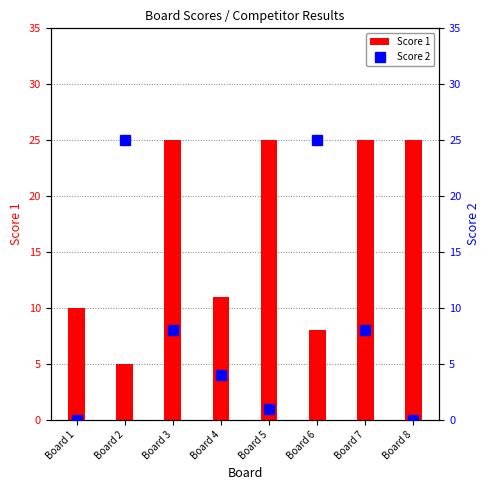

What is the difference between the second highest and minimum values in the Score 2 series?

25